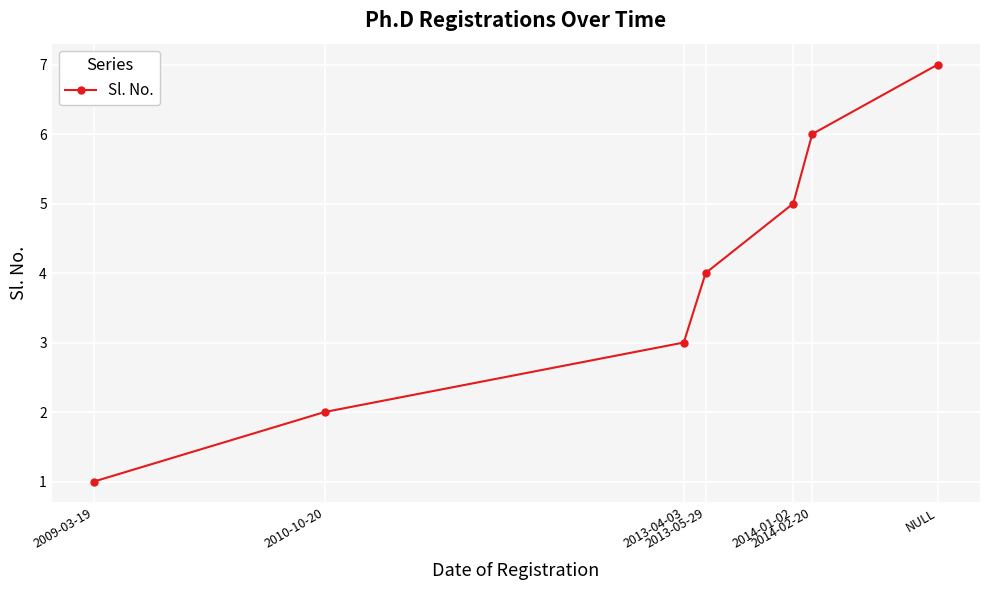

How many values are between 2 and 6?

5